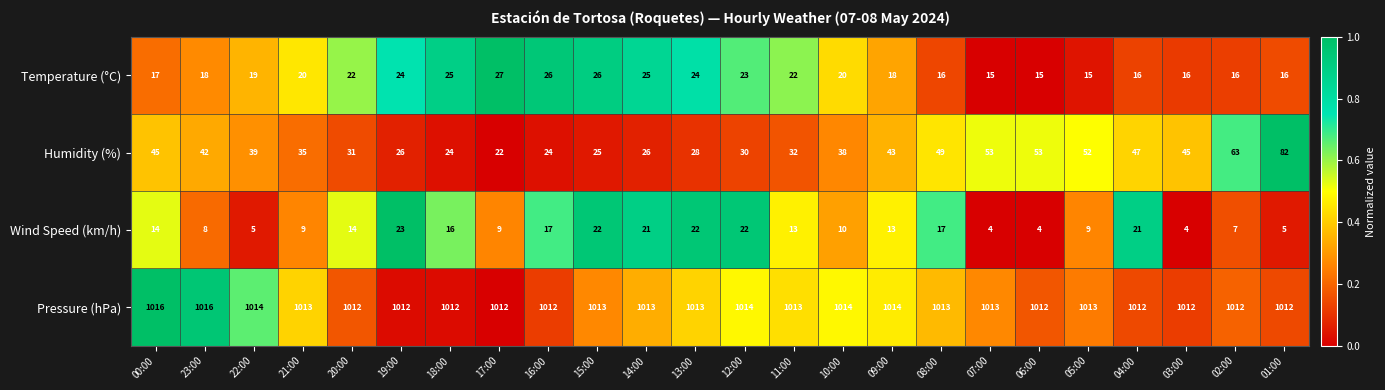

Rank the series at 16:00 from highest to lowest value.

Pressure (hPa), Temperature (°C), Humidity (%), Wind Speed (km/h)